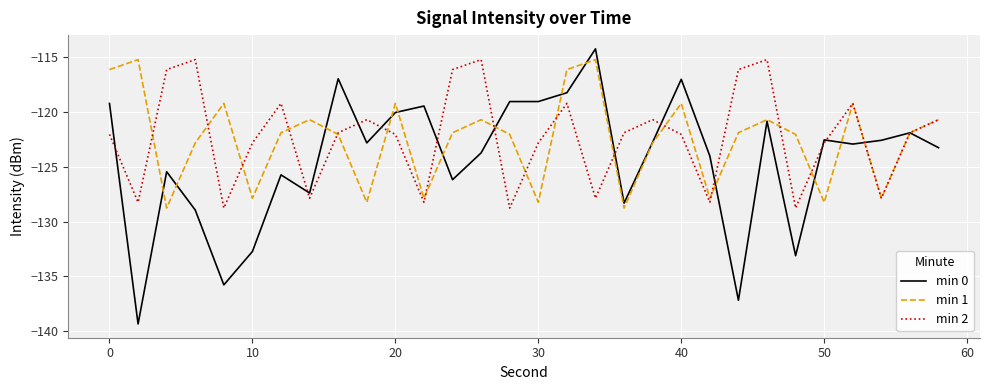

What is the average value of the min 1 series?

-122.5